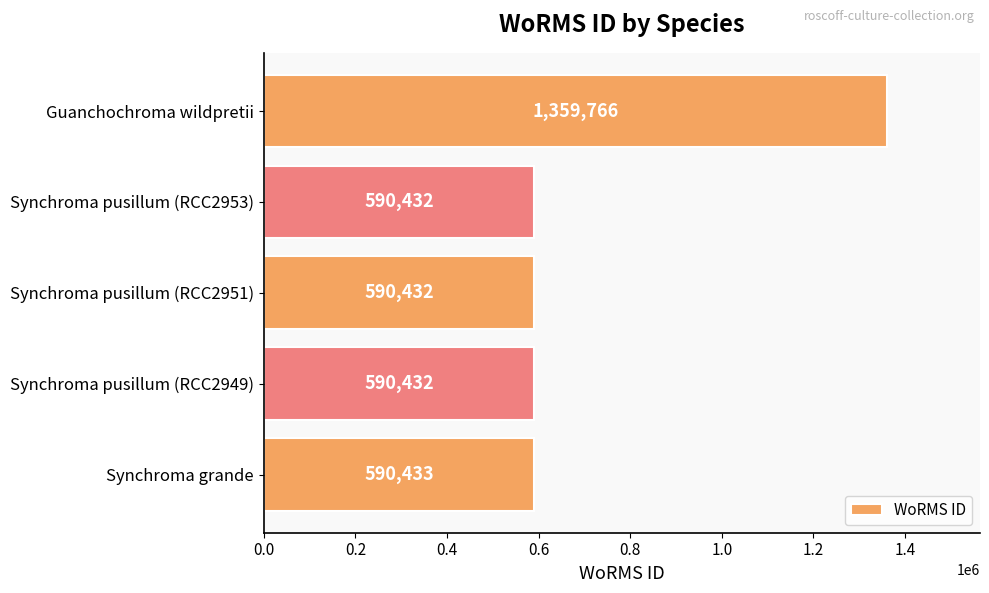

Reading bottom to top, list all the values displayed in this chart.

Synchroma grande=590433	Synchroma pusillum (RCC2949)=590432	Synchroma pusillum (RCC2951)=590432	Synchroma pusillum (RCC2953)=590432	Guanchochroma wildpretii=1359766